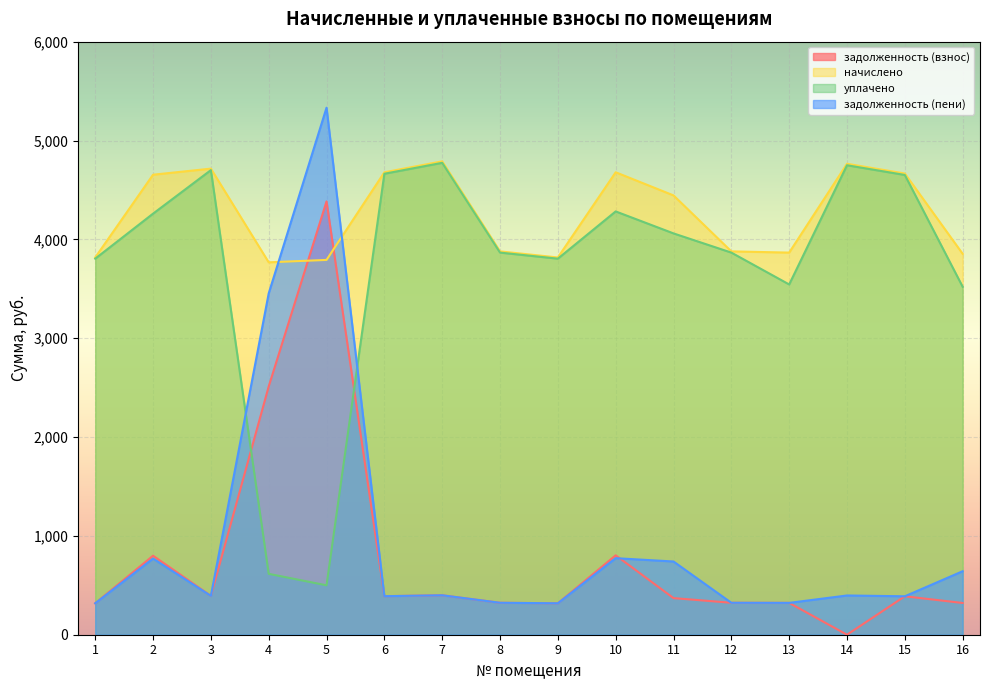

What is the sum of all начислено values?

68060.8